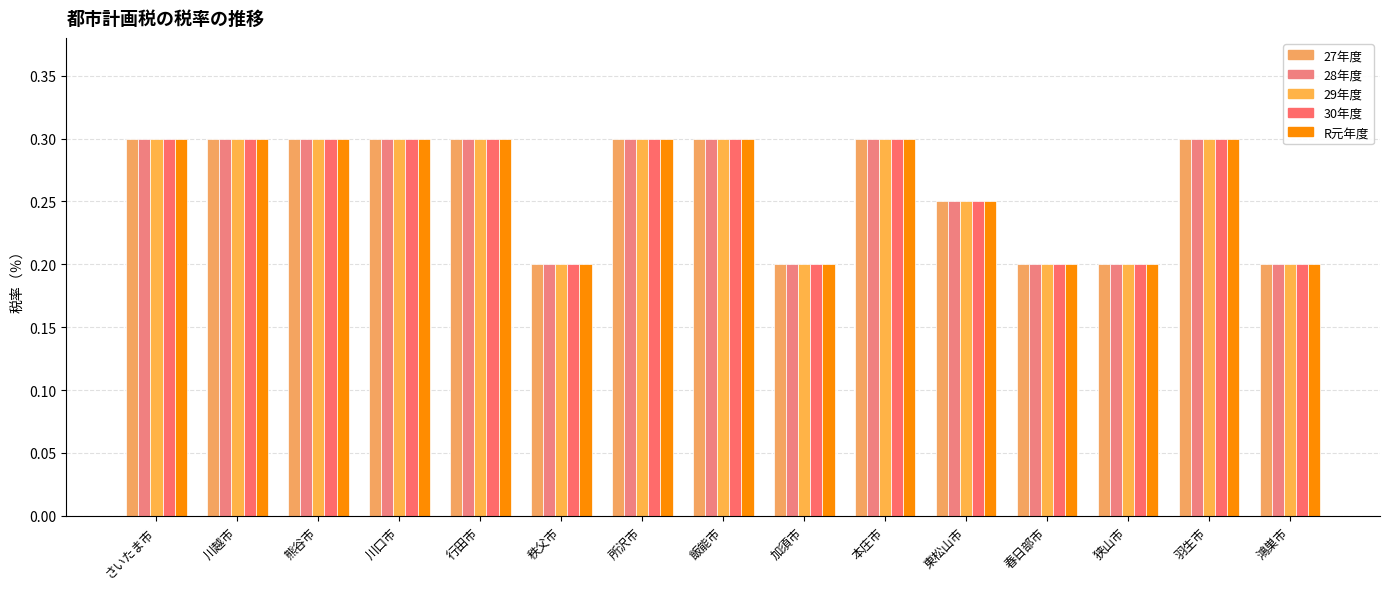

What is the value of the 29年度 bar at the 5th from the left?

0.3